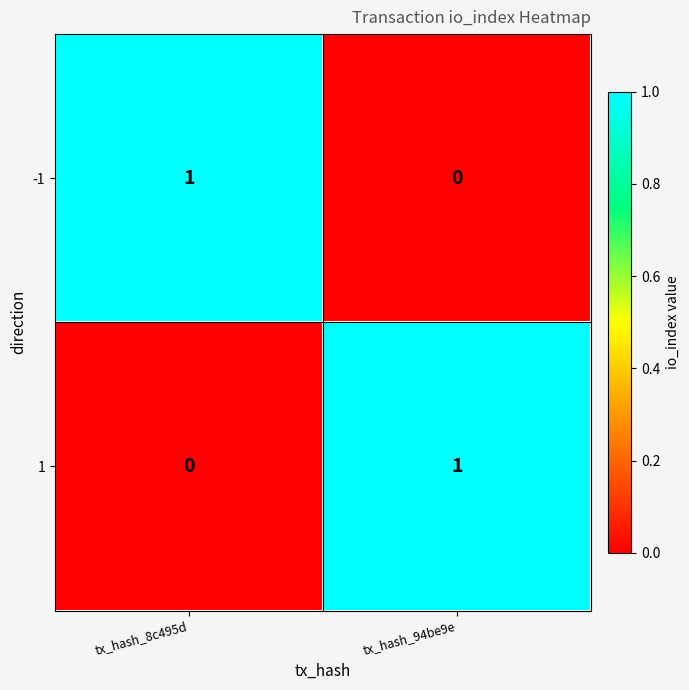

Which category has the highest value in the -1 series?

tx_hash_8c495d